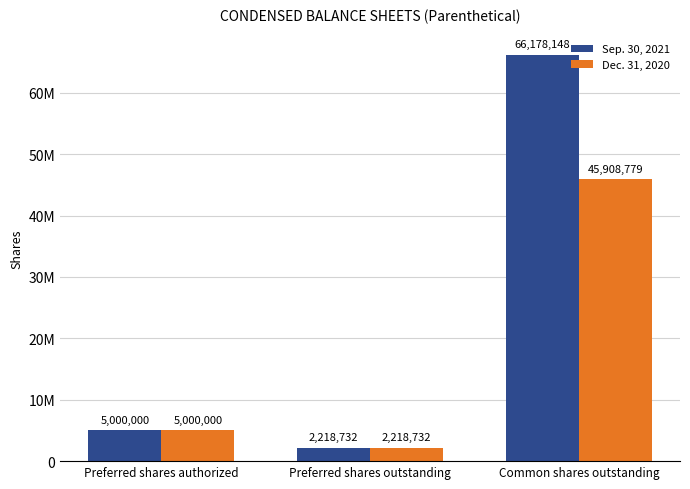

Does the chart contain any negative values?

No